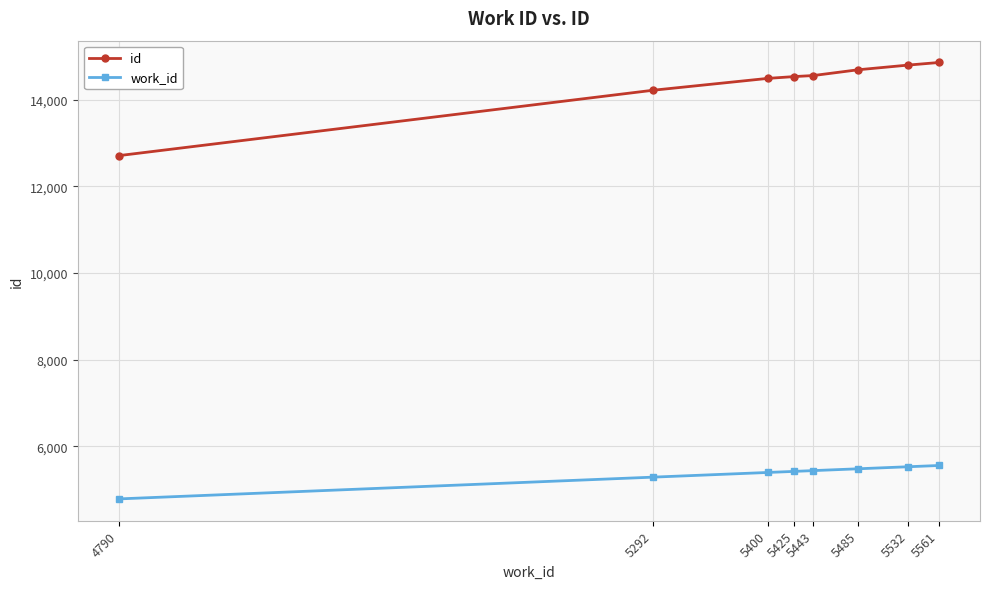

Which series changed the most between 4790 and 5485?

id